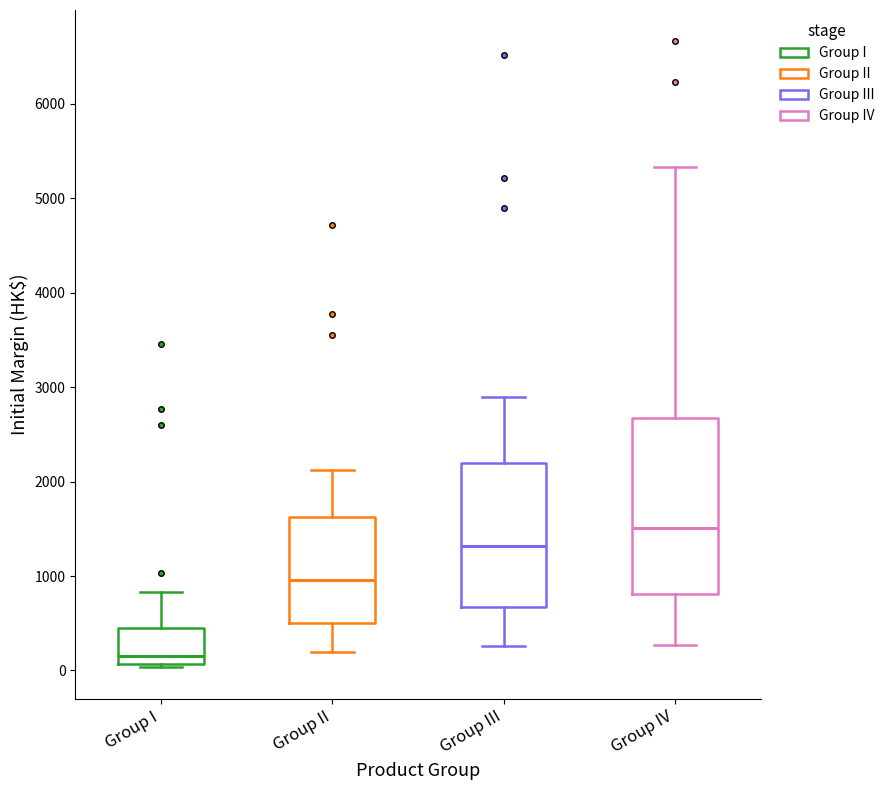

Reading left to right, transcribe this box plot: for each box, give where its median line is, the range the box spans, and where its two whiskers end, as read against the y-axis. The values are not printed on the chart, so give them approximately, as read against the axis.

Group I: median 200, box 100 to 400, whiskers 0 to 800
Group II: median 1000, box 500 to 1600, whiskers 200 to 2100
Group III: median 1300, box 700 to 2200, whiskers 300 to 2900
Group IV: median 1500, box 800 to 2700, whiskers 300 to 5300